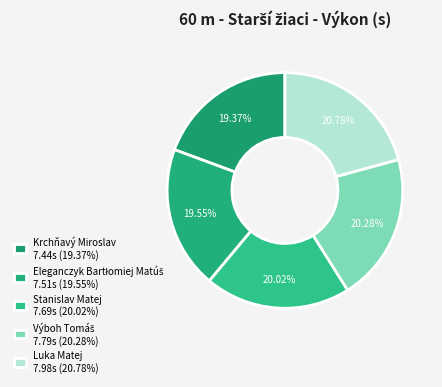

What percentage is the Stanislav Matej slice, to the nearest percent?

20%